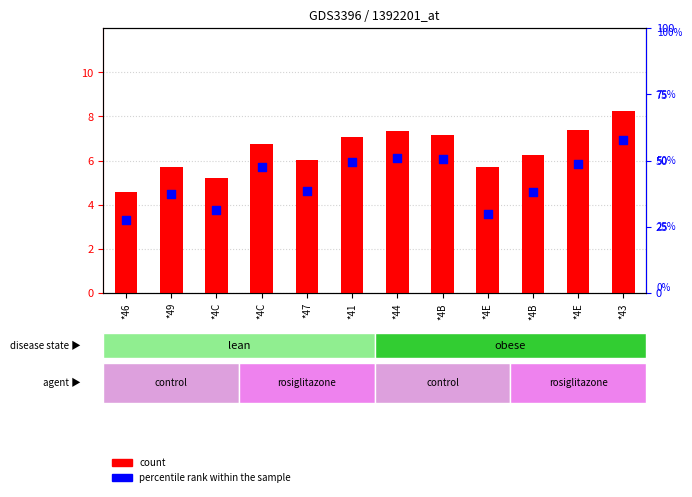

Which series contains the lowest Y value?

count